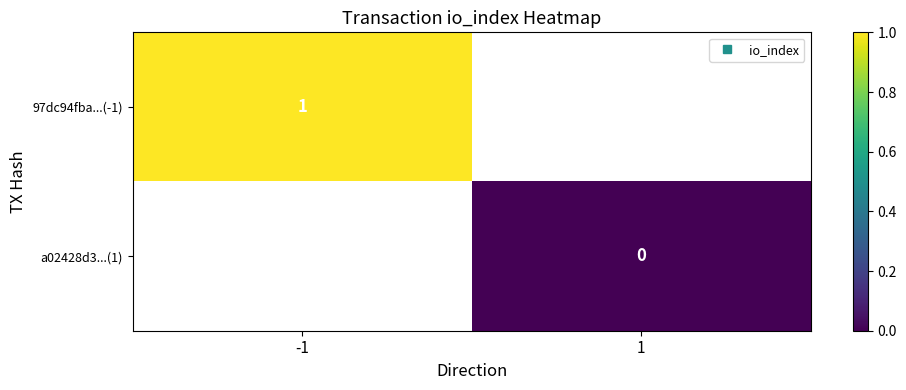

The value of 97dc94fba...(-1) at -1 is 1.7. True or false?

False